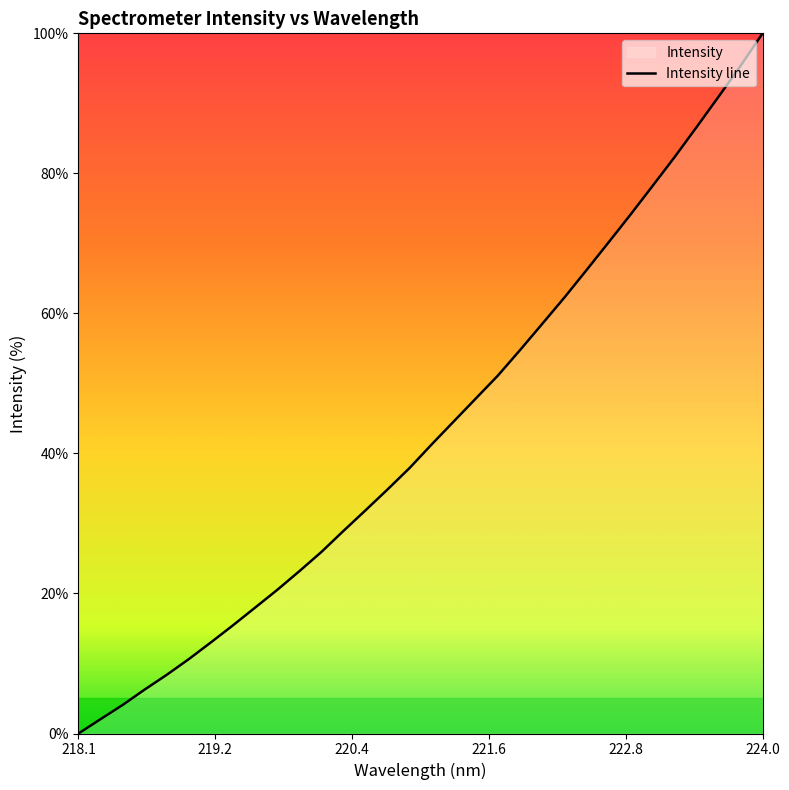

The chart shows a value of 0.0 at 218.1. True or false?

True